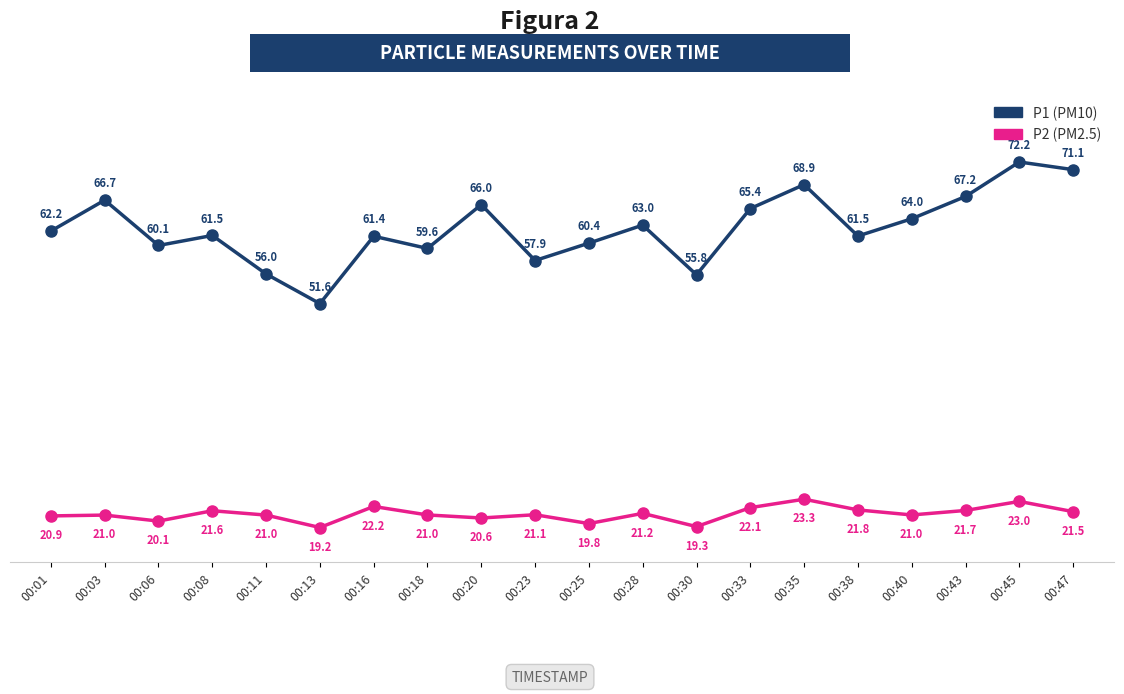

What is the spread (max minus min) of values at 00:18?

38.6